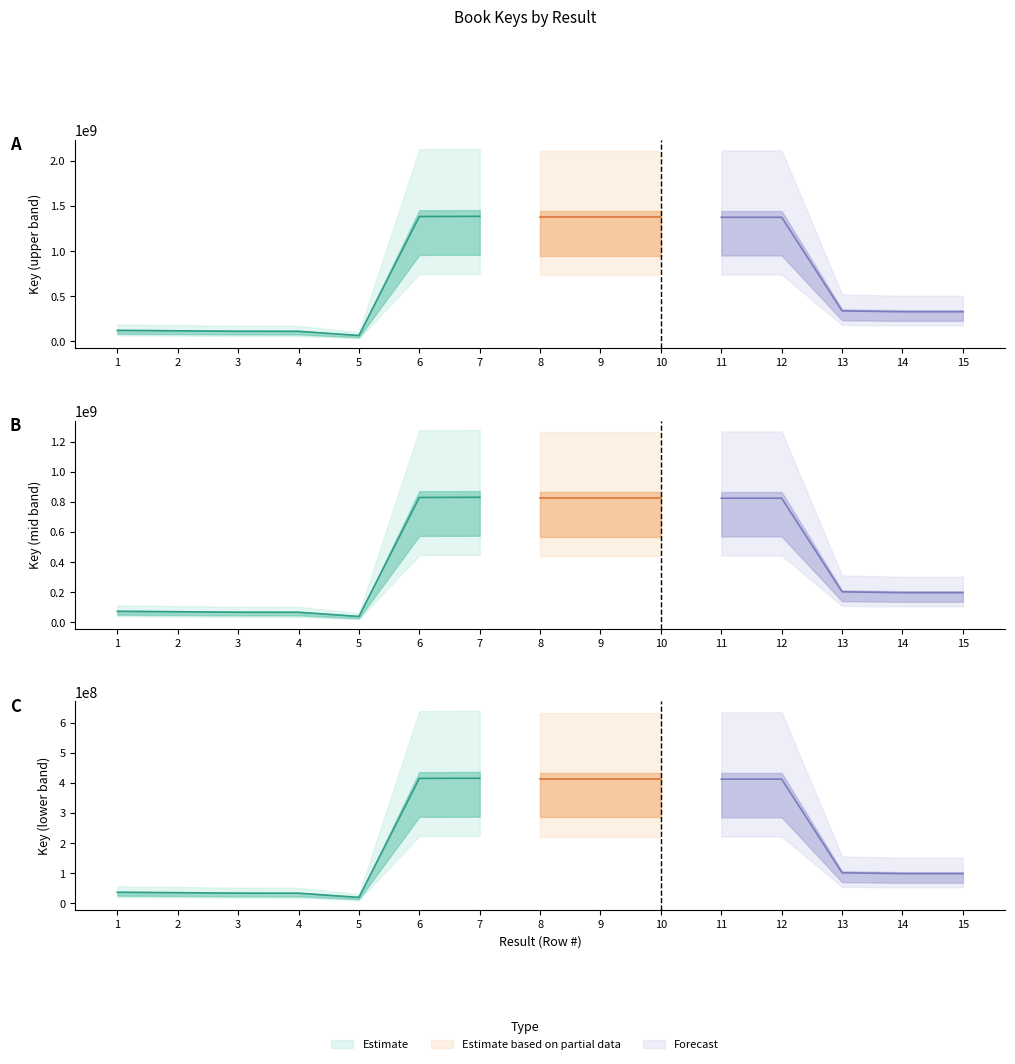

At which category does the chart reach its minimum across all series?

5